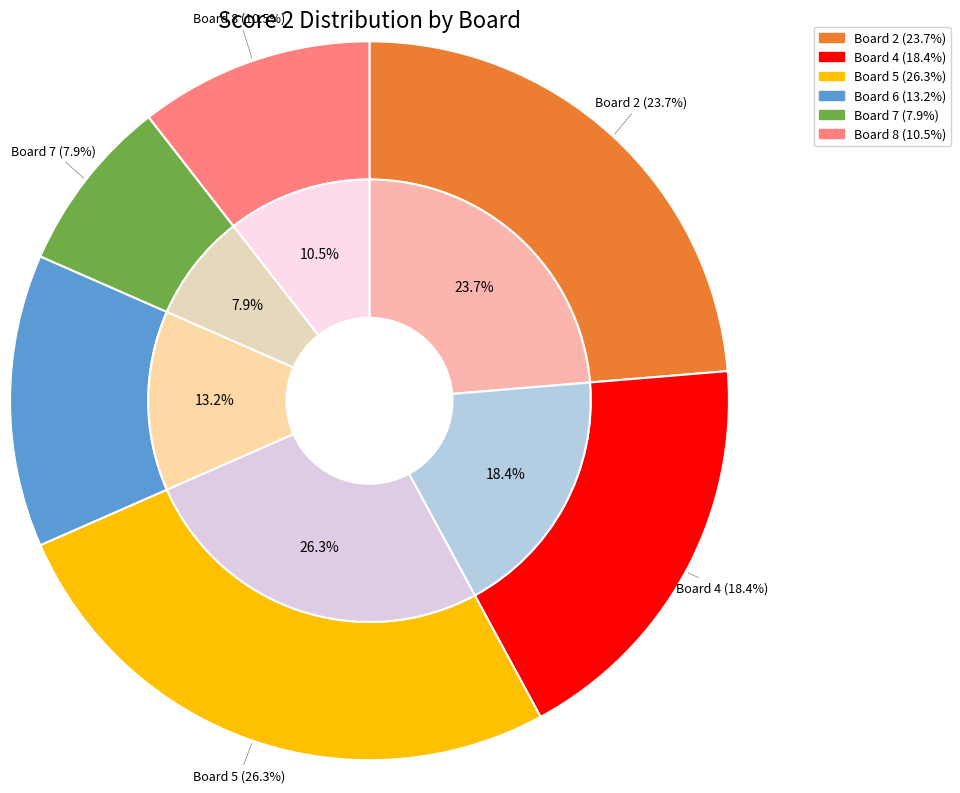

Do 2 and 6 together represent more than half of the pie?

No